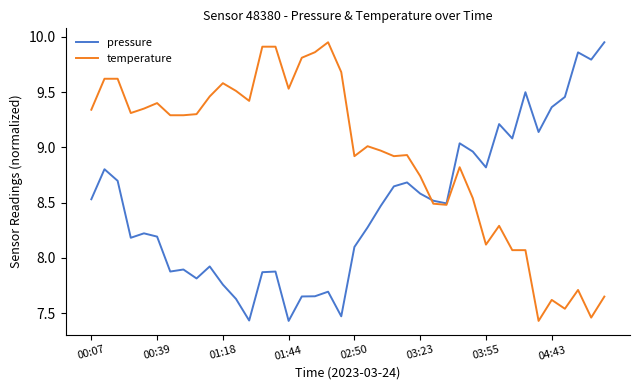

List the series in order of their overall mean, lowest first.

pressure, temperature